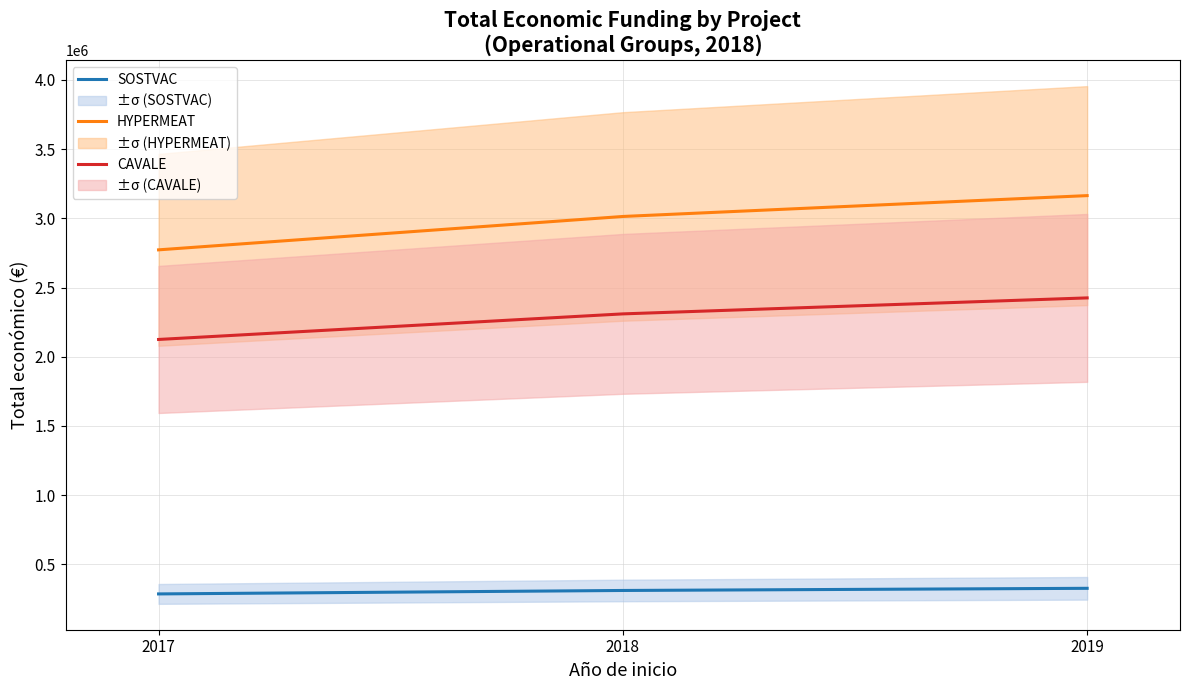

Reading right to left, extract all data points from this chart.

SOSTVAC: 327130.7	311553.0	286628.8
HYPERMEAT: 3164567.7	3013874.0	2772764.1
CAVALE: 2425527.3	2310026.0	2125223.9